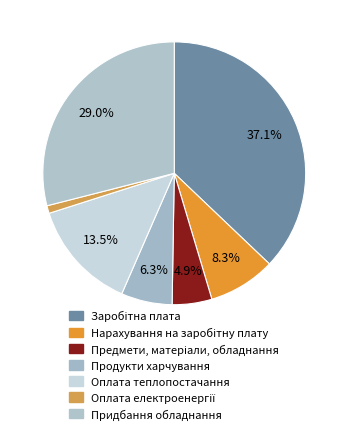

How many segments does this pie chart have?

7